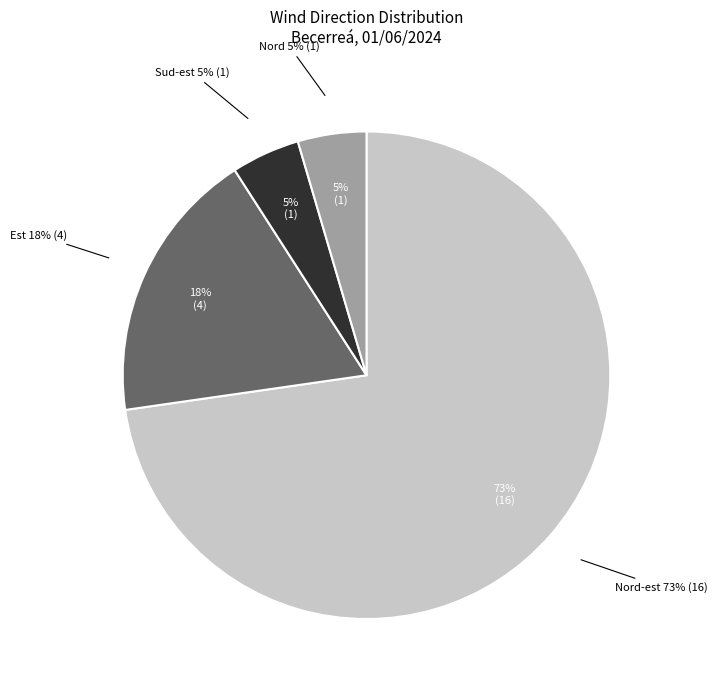

What is the change in value from Nord-est to Est?

-12